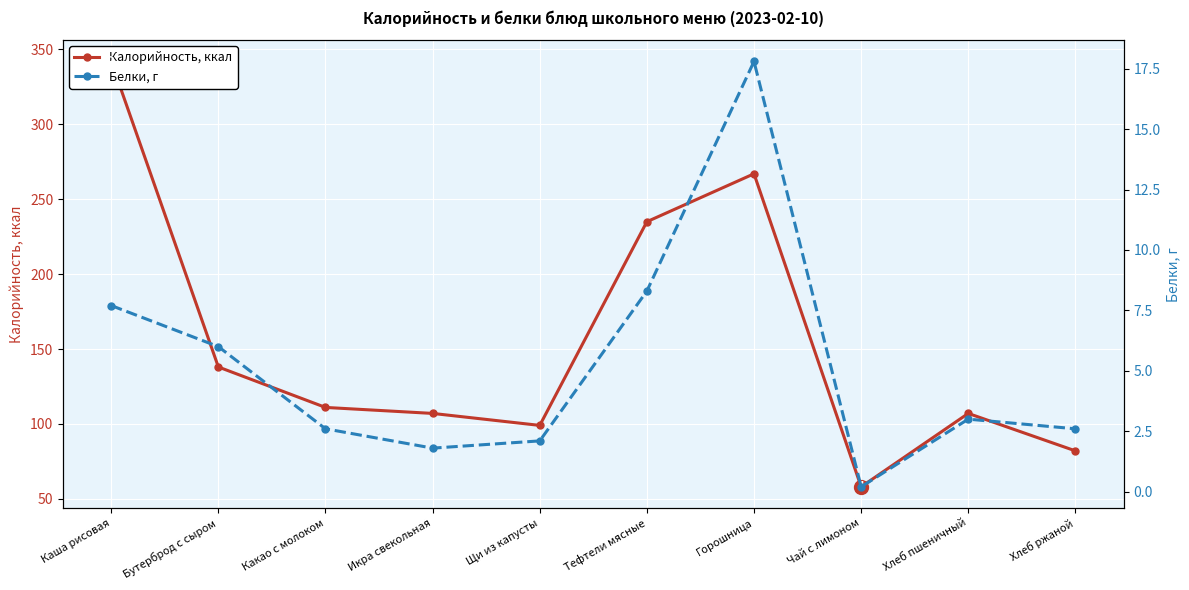

List the series in order of their overall mean, highest first.

Калорийность, ккал, Белки, г